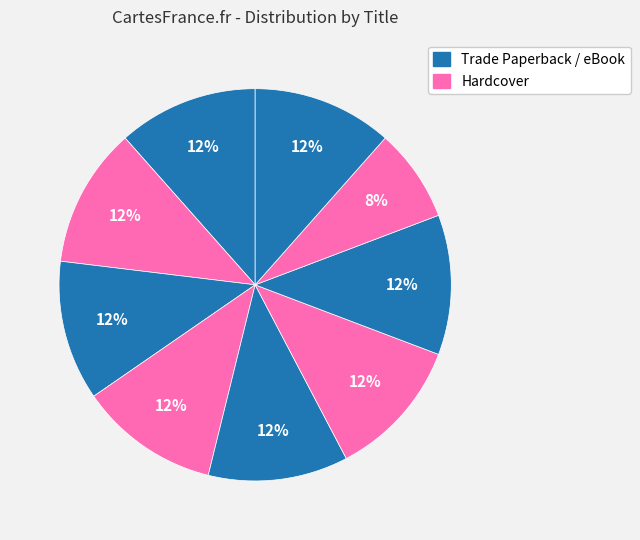

Count the number of slices in the pie.

9